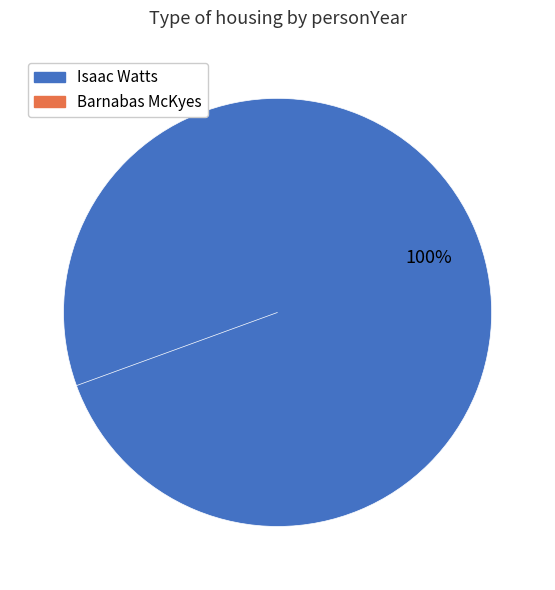

Between Isaac Watts and Barnabas McKyes, which is larger?

Isaac Watts